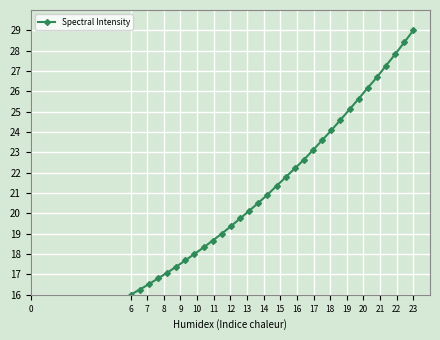

What is the value of the 21st point from the left?

23.1